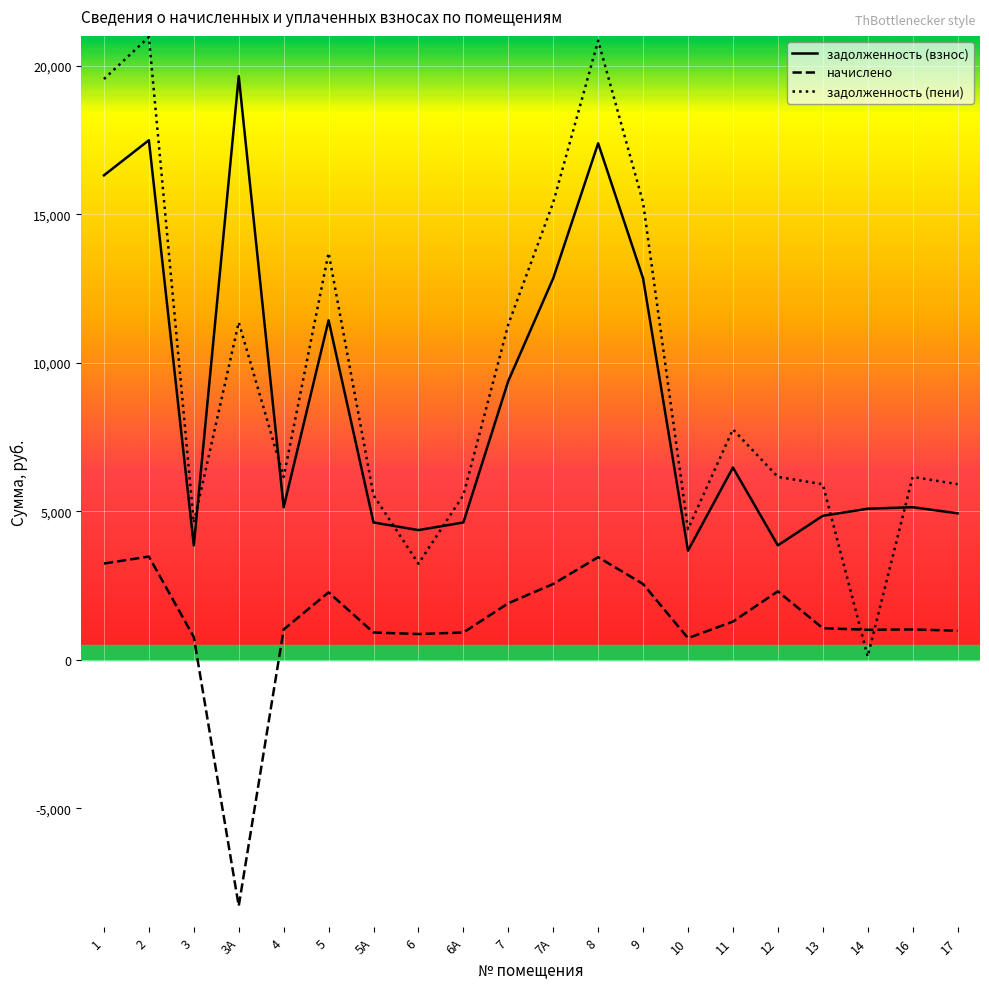

How many interior local peaks does the задолженность (пени) series have?

6